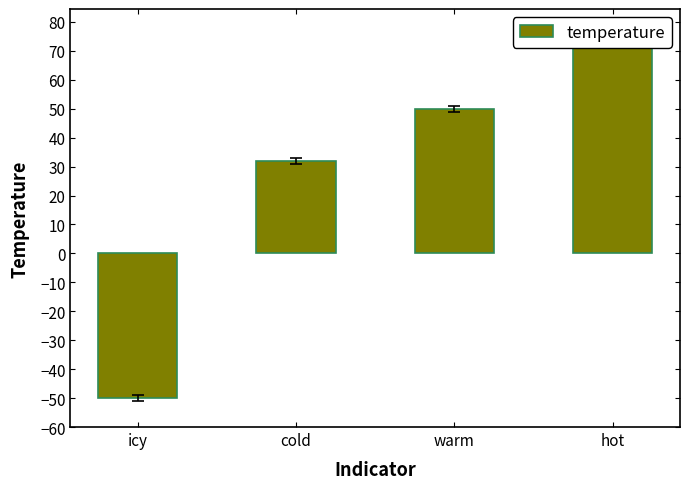

How many values exceed 50?

1